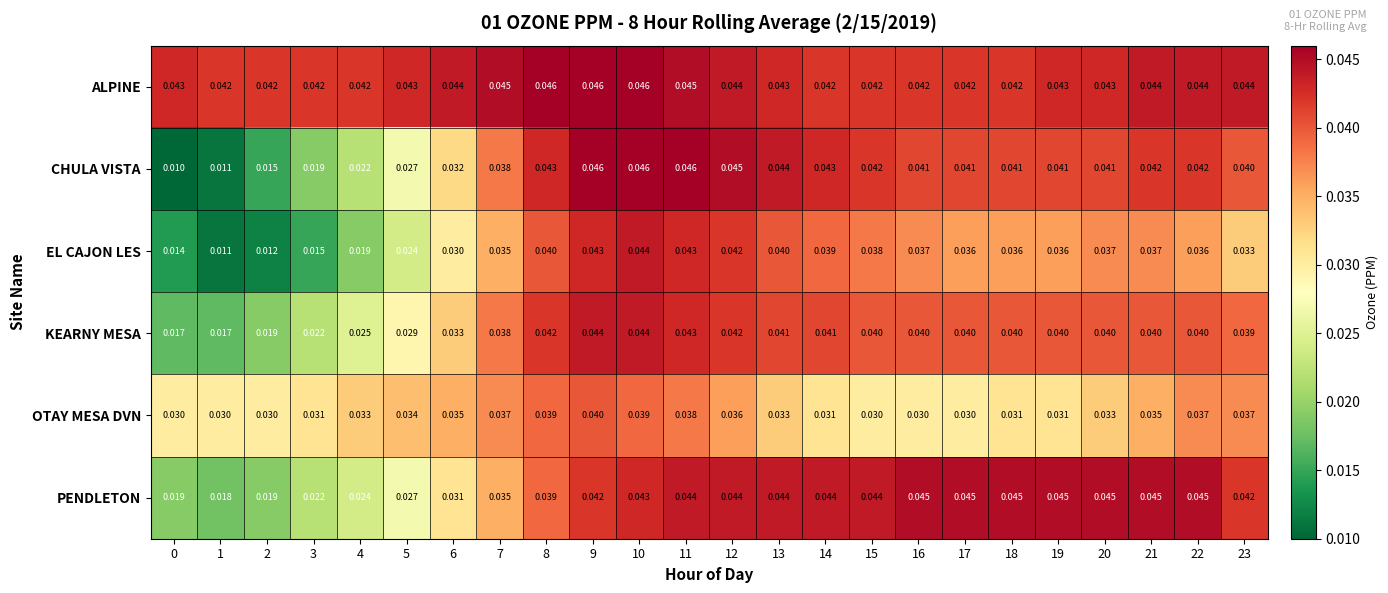

Which series has the widest spread of values?

CHULA VISTA